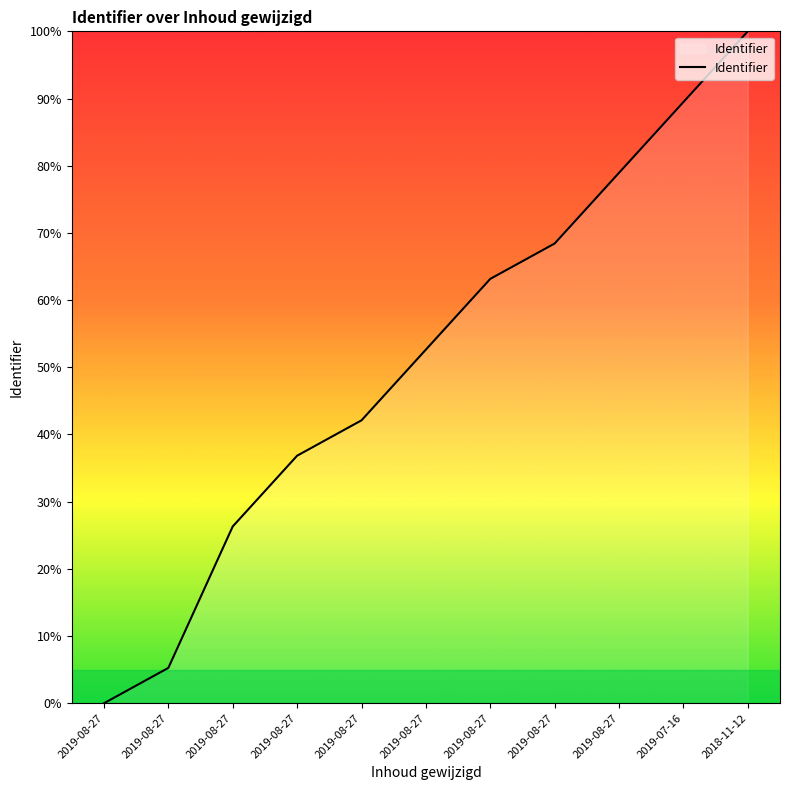

Between 2019-08-27 and 2019-07-16, which is larger?

2019-07-16